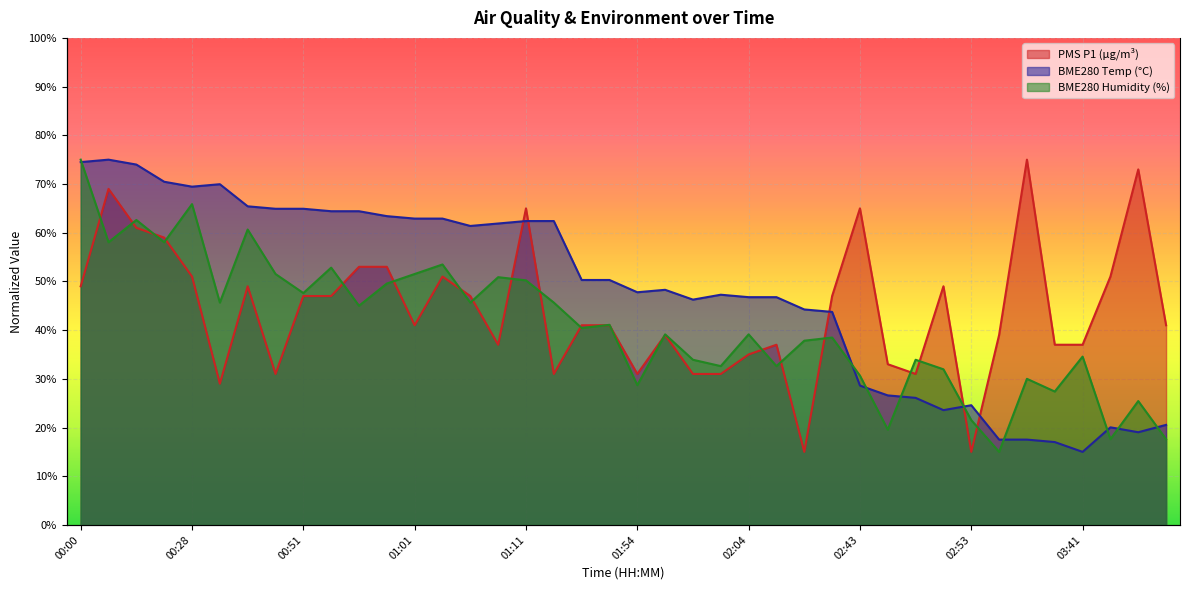

How many data points in BME280_humidity are above 40?

20